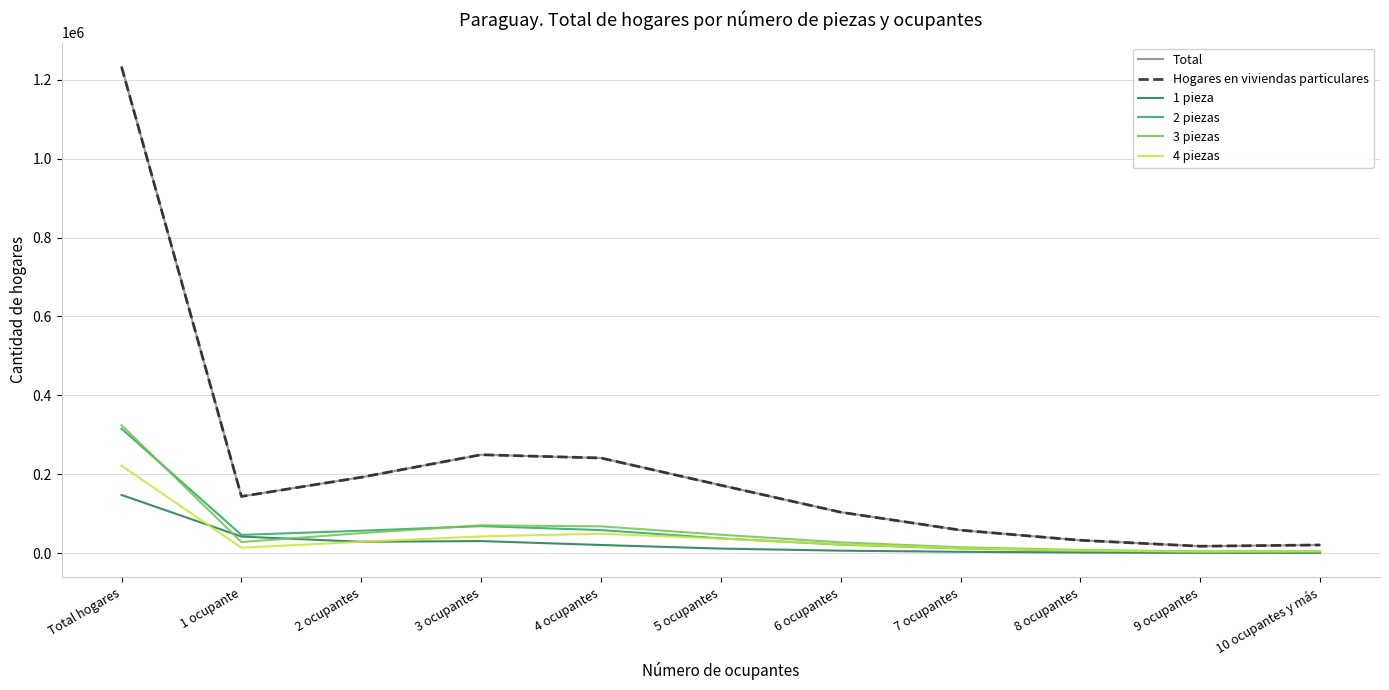

True or false: 3 piezas has a value of 46797 at 5 ocupantes.

True